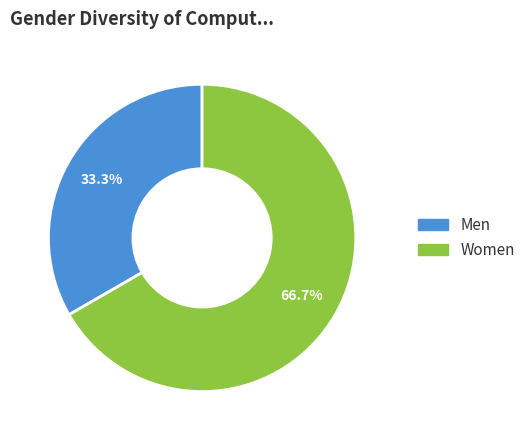

Is there a majority slice in this chart?

Yes